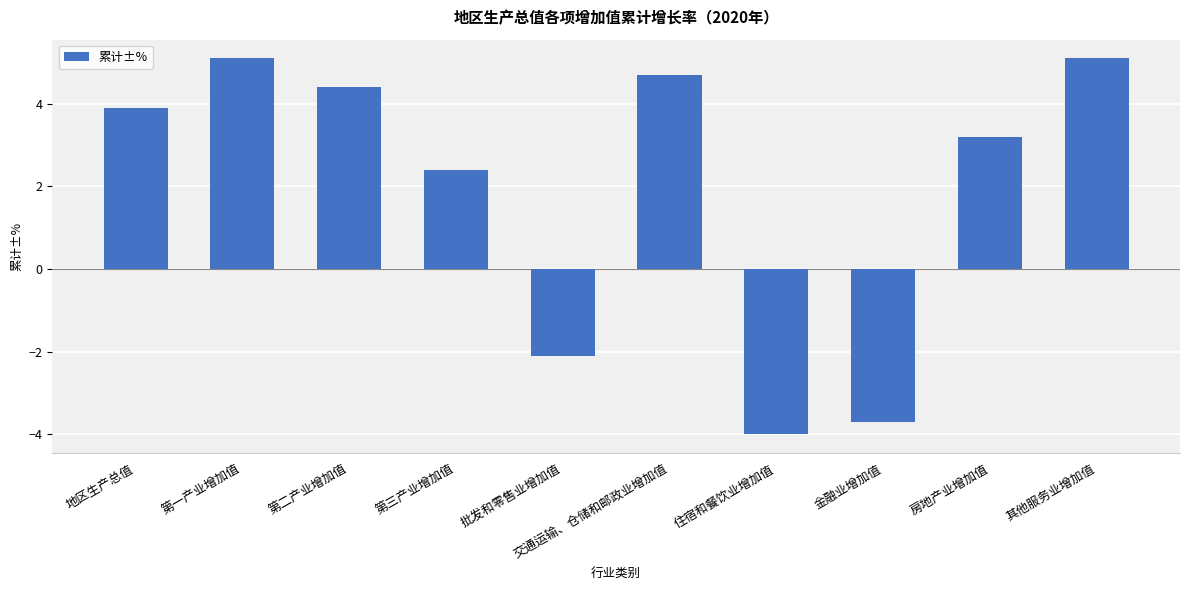

What is the average value?

1.9